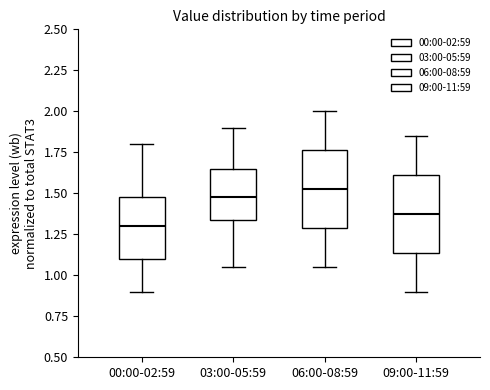

Reading left to right, read every box against the y-axis: the position of its median line, the range the box covers, and the ends of its whiskers. The values are not printed on the chart, so give them approximately, as read against the axis.

00:00-02:59: median 1.30, box 1.10 to 1.50, whiskers 0.90 to 1.80
03:00-05:59: median 1.50, box 1.35 to 1.65, whiskers 1.05 to 1.90
06:00-08:59: median 1.55, box 1.30 to 1.75, whiskers 1.05 to 2.00
09:00-11:59: median 1.40, box 1.15 to 1.60, whiskers 0.90 to 1.85